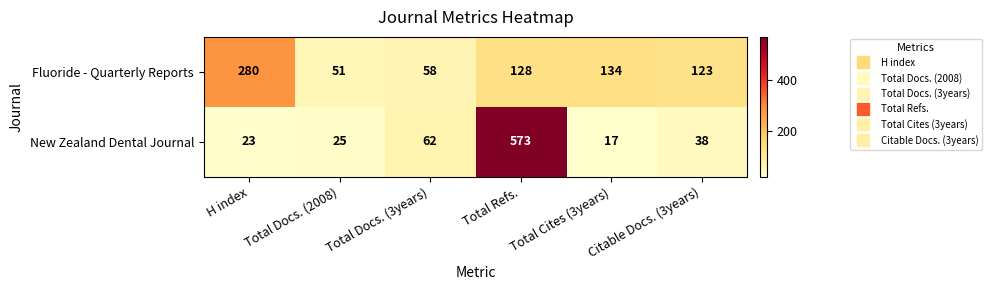

At which label does Fluoride - Quarterly Reports first exceed 128?

H index